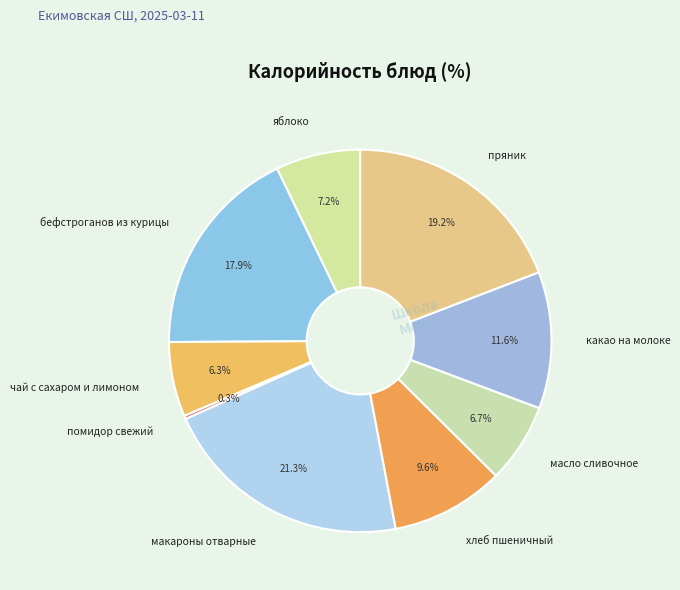

Which category has the smallest portion of the pie?

помидор свежий